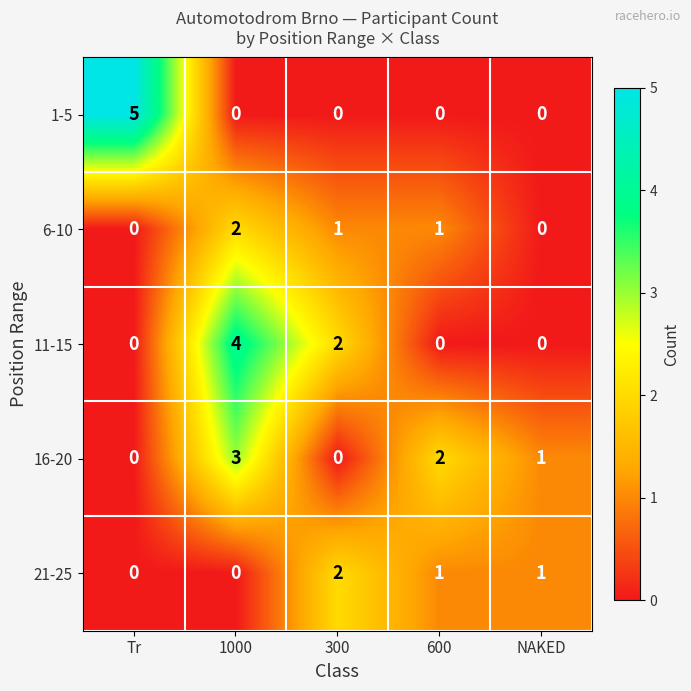

What is the sum of all 11-15 values?

6